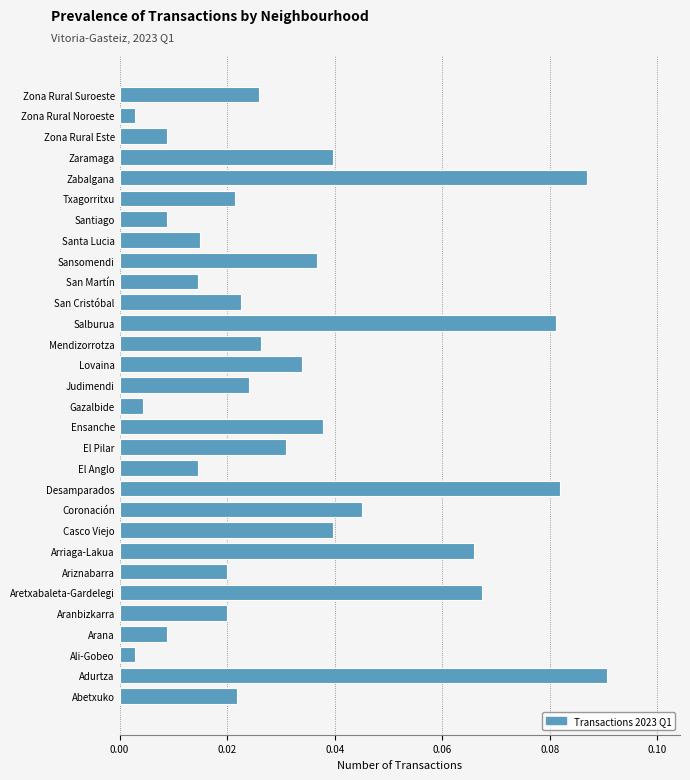

What is the sum of all values?

1.0